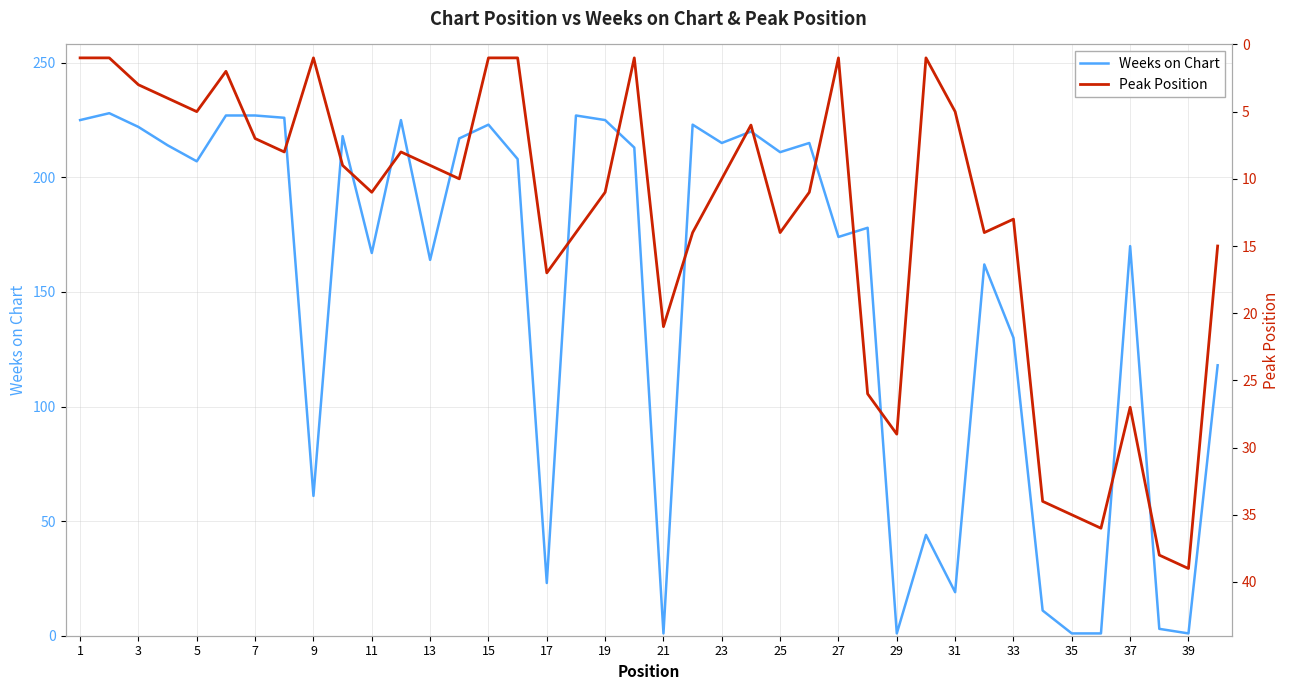

Does the chart have visible grid lines?

Yes